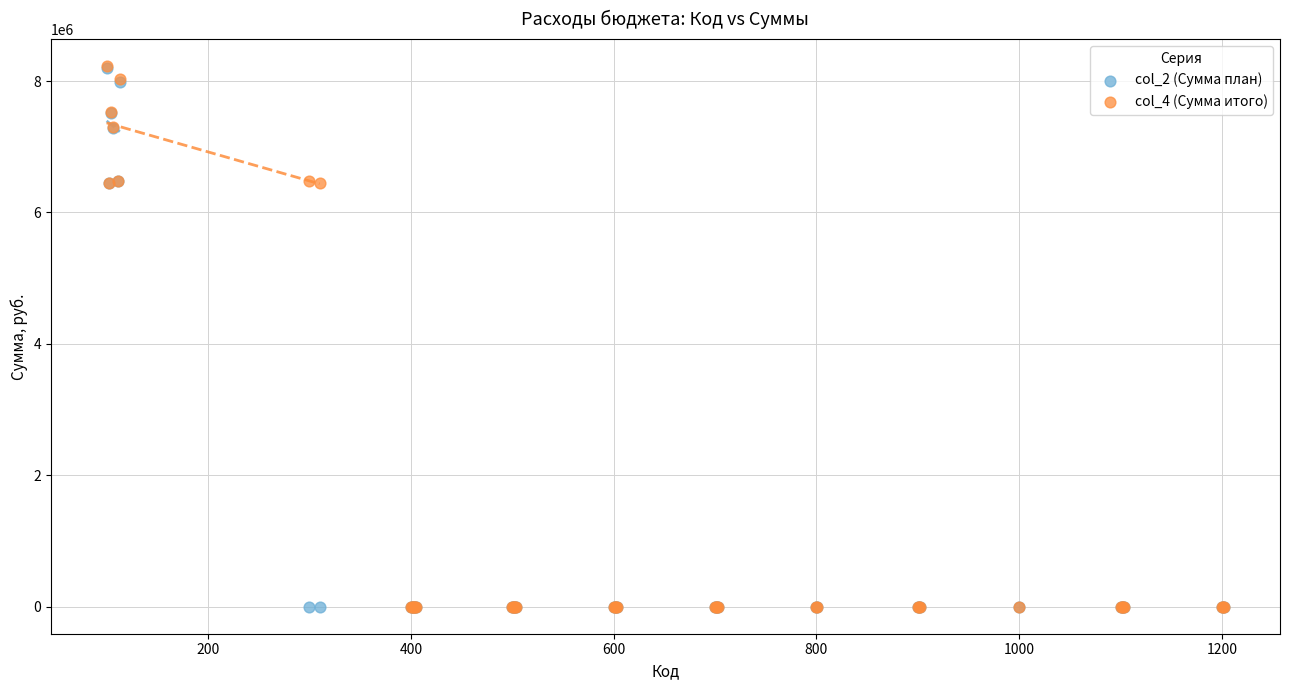

Which series has the largest Y range (max minus min)?

col_4 (Сумма итого)